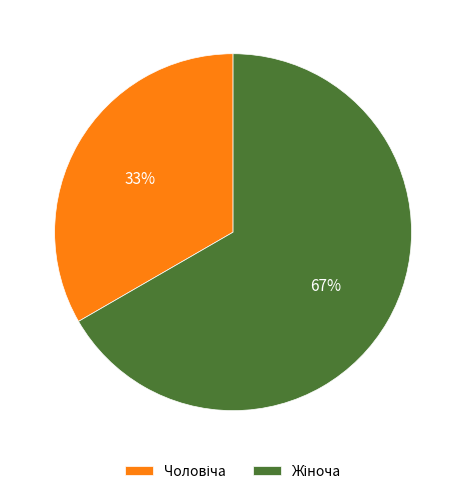

To the nearest percent, what is the average slice percentage?

50%